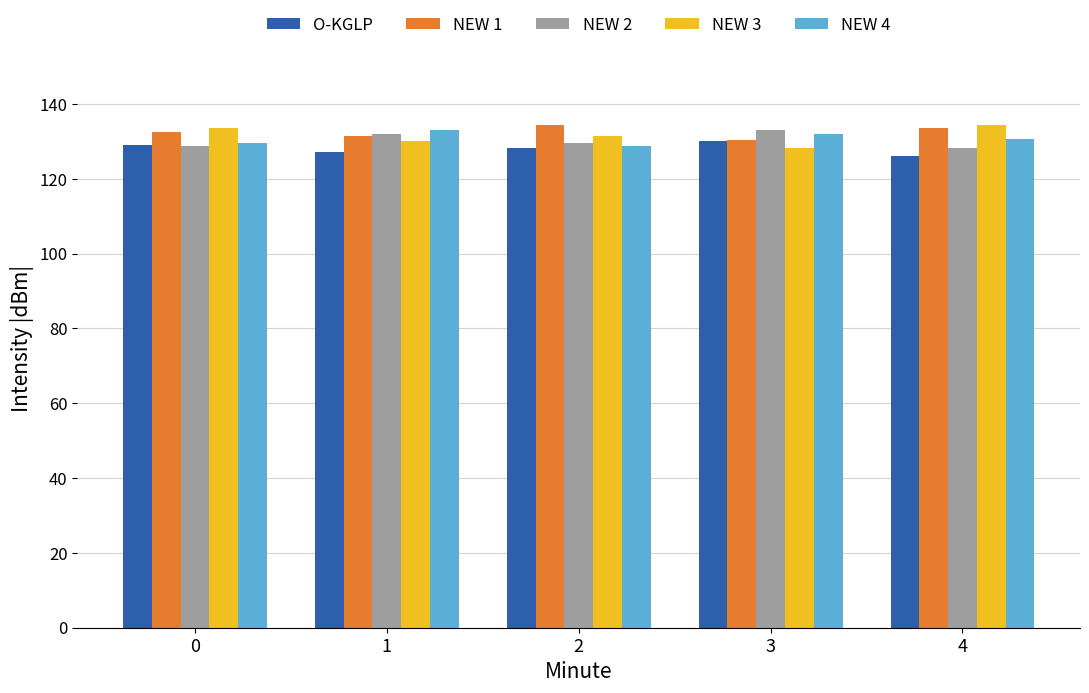

How many distinct data groups are displayed?

5